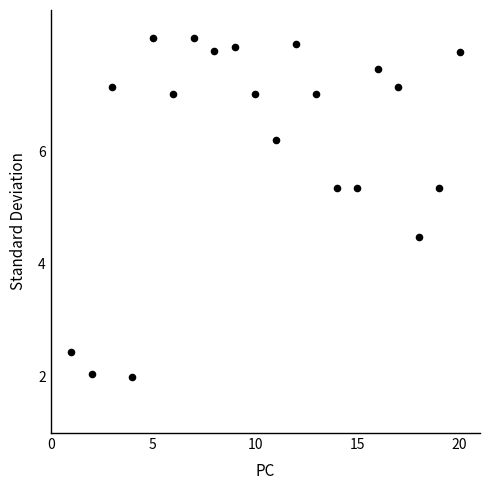

What is the range of X values (max minus min)?

19.0